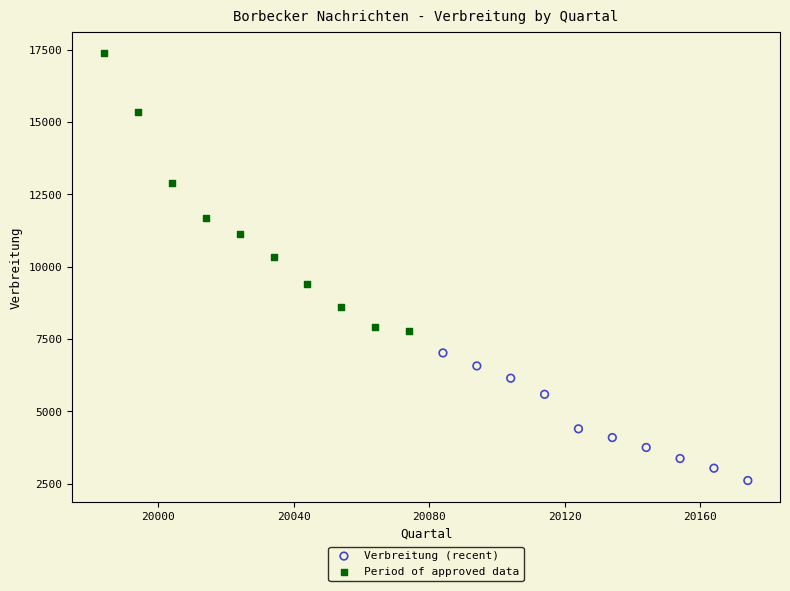

Which series reaches the maximum Y coordinate?

Period of approved data